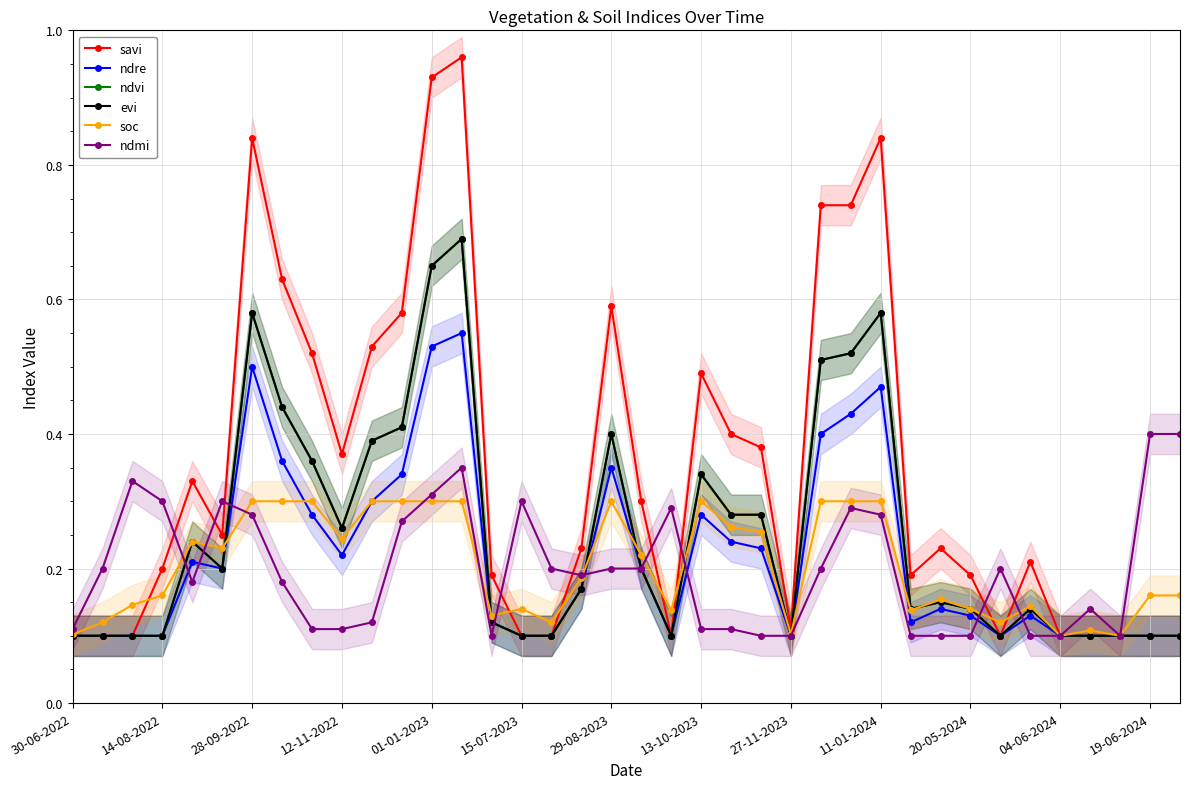

How many lines are shown in the chart?

6